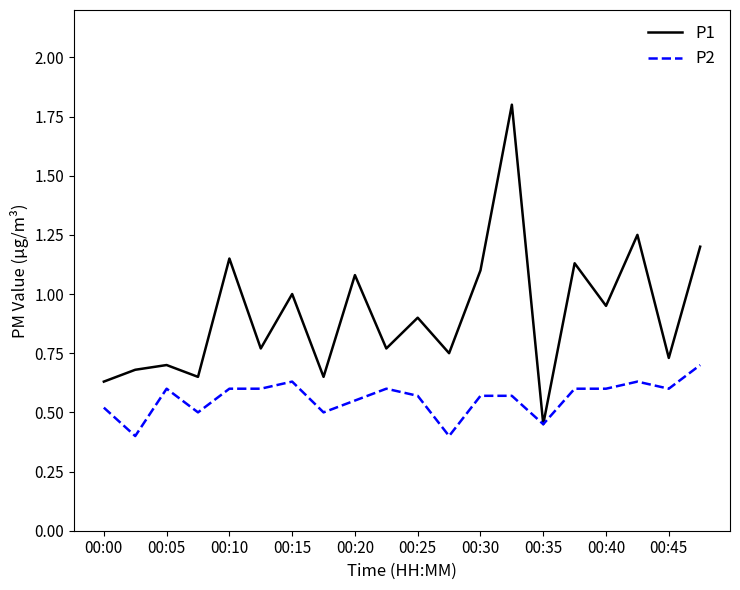

Which series has the largest total across all categories?

P1